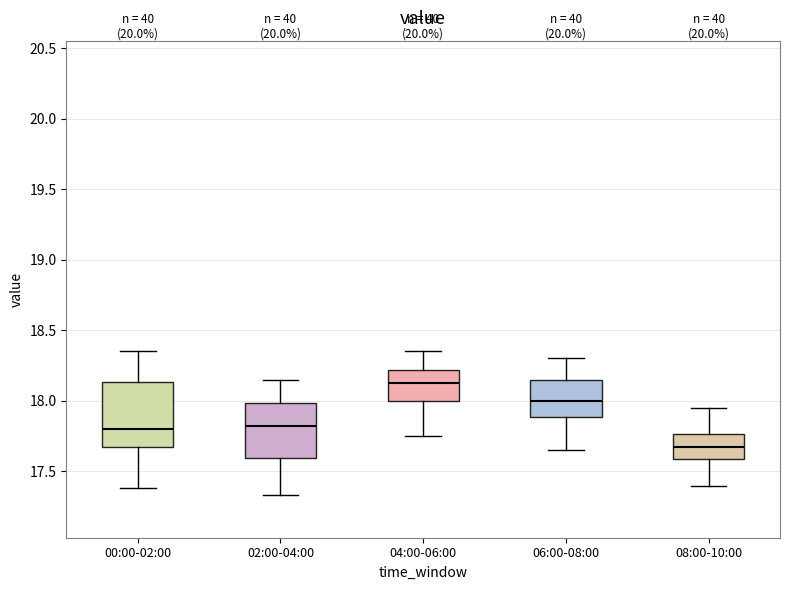

Which box has the lowest median line?

08:00-10:00